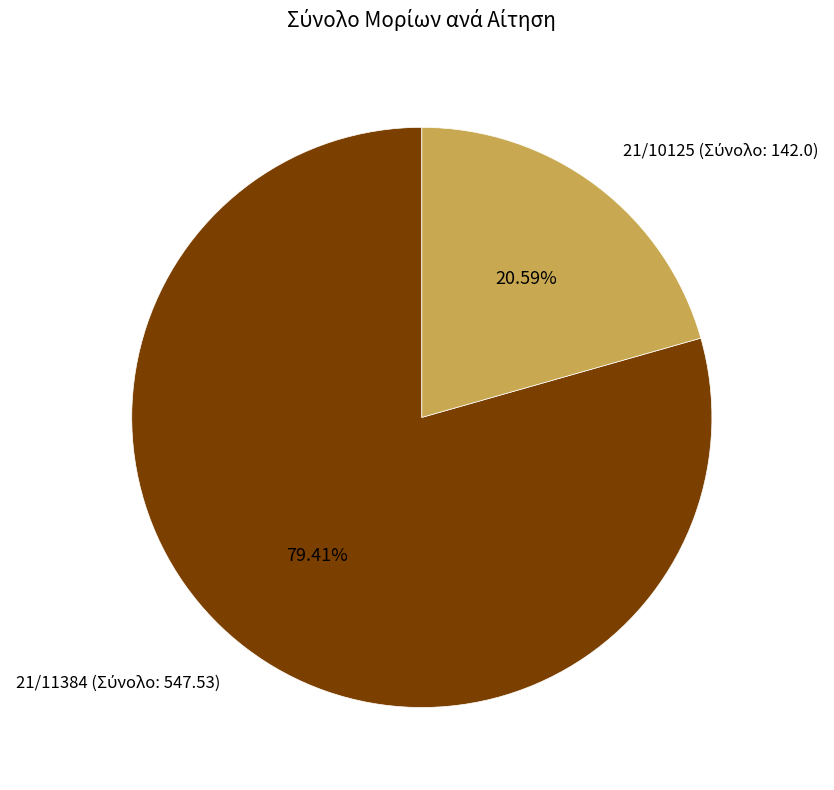

Is there a majority slice in this chart?

Yes